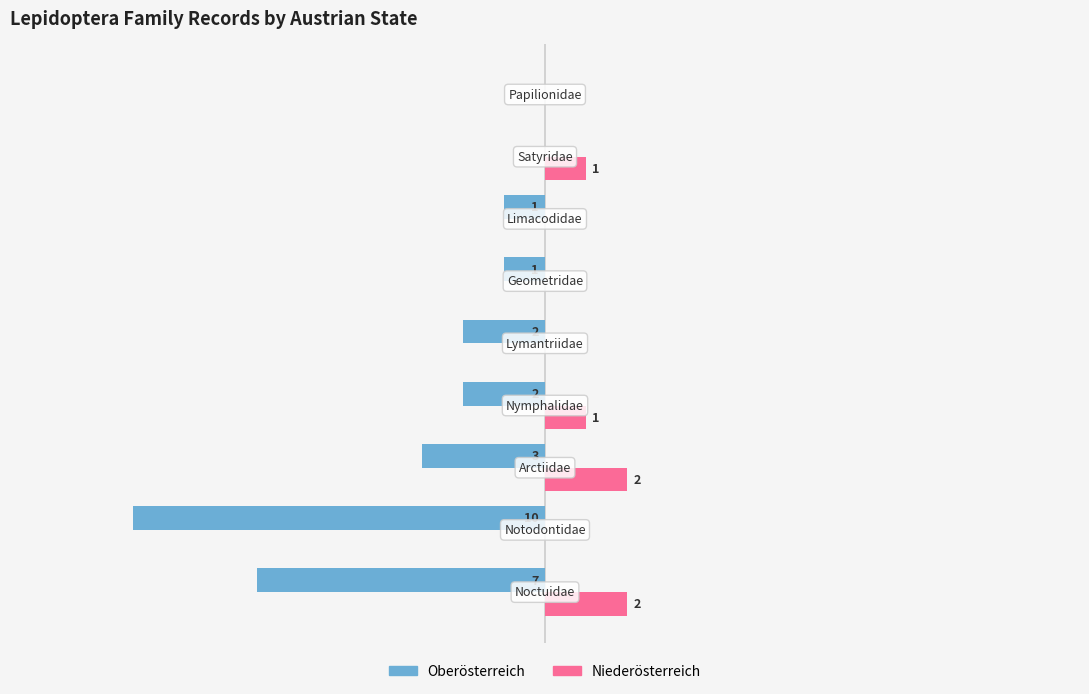

Which series has the largest total across all categories?

Niederösterreich